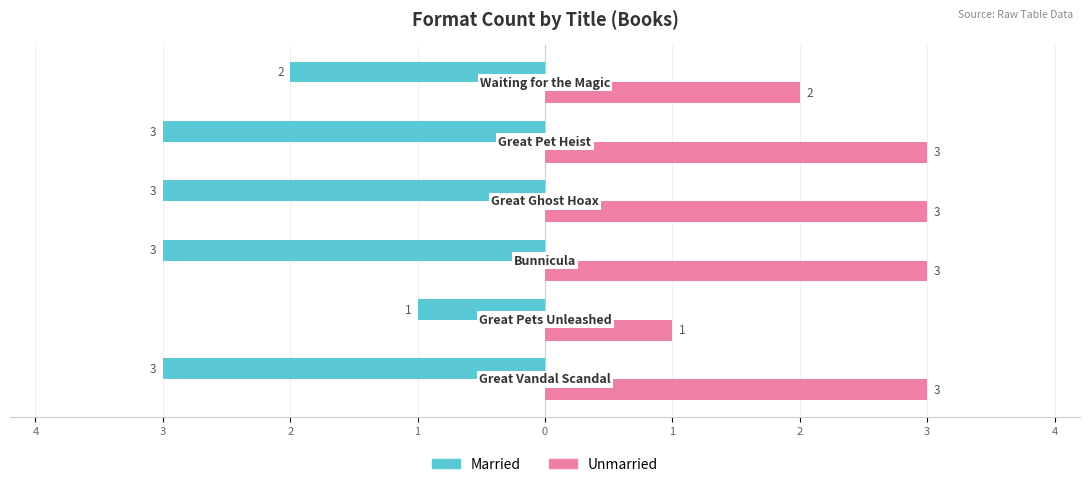

What are all the series names shown in the legend?

Married, Unmarried